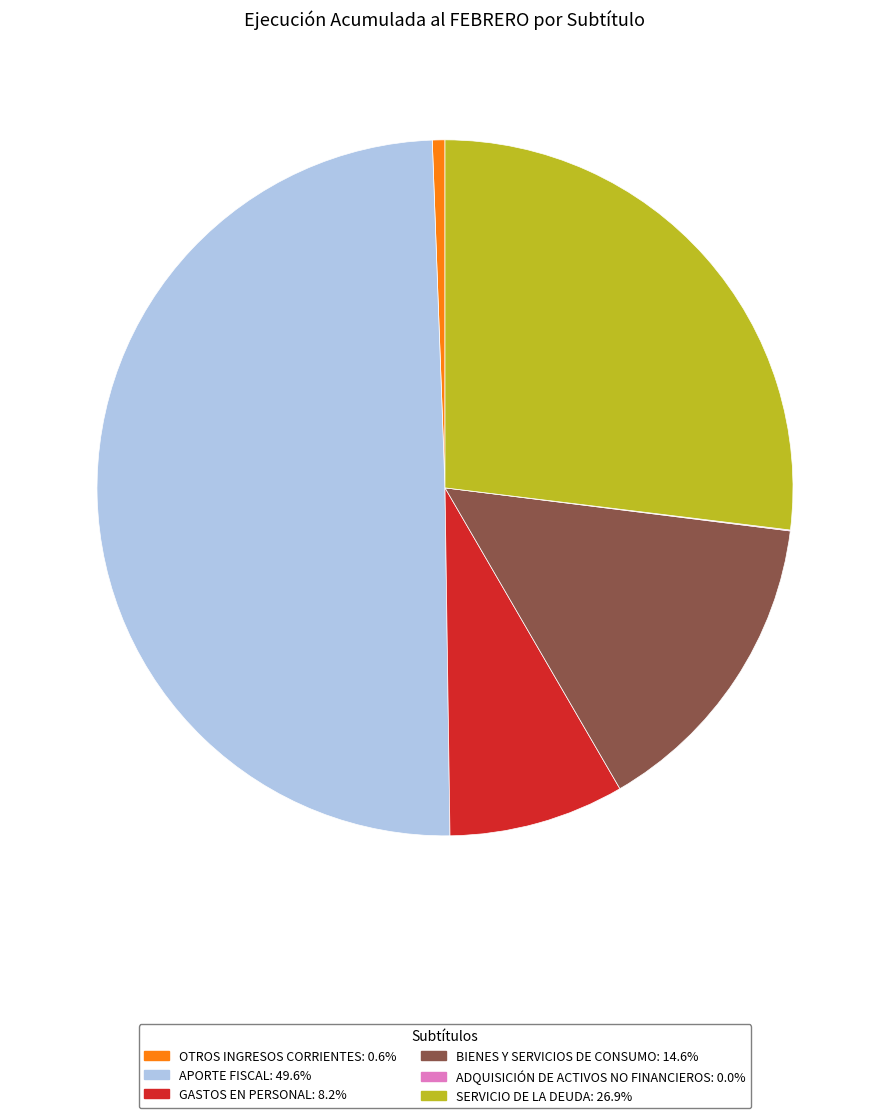

Does OTROS INGRESOS CORRIENTES represent more than half of the total?

No